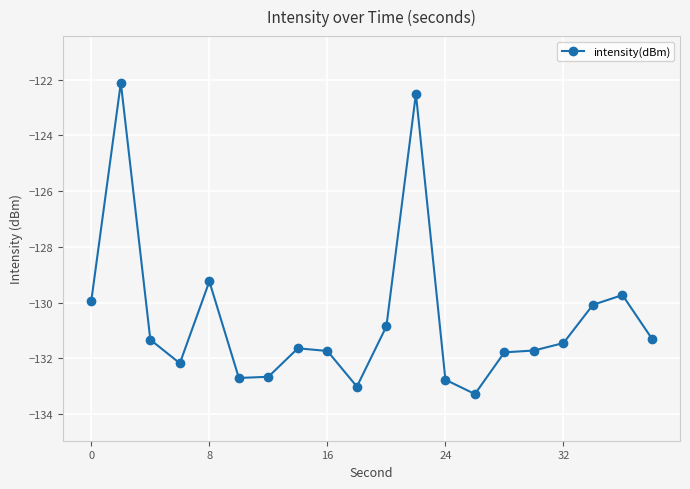

True or false: there are more than 2 points higher than both neighbors.

True